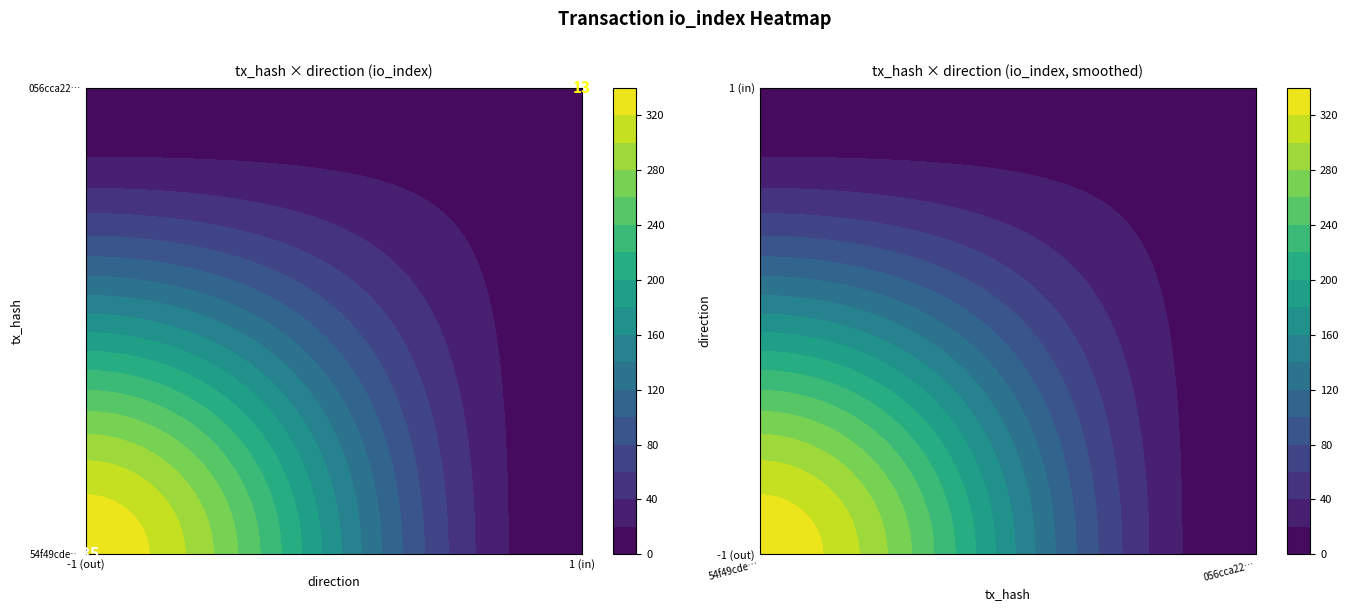

List the series in order of their peak value, highest first.

54f49cde5ddd7e6a69e0cc29b3cade0c3588949, 056cca2265b039efe50c346b8454f78e07ca1b7